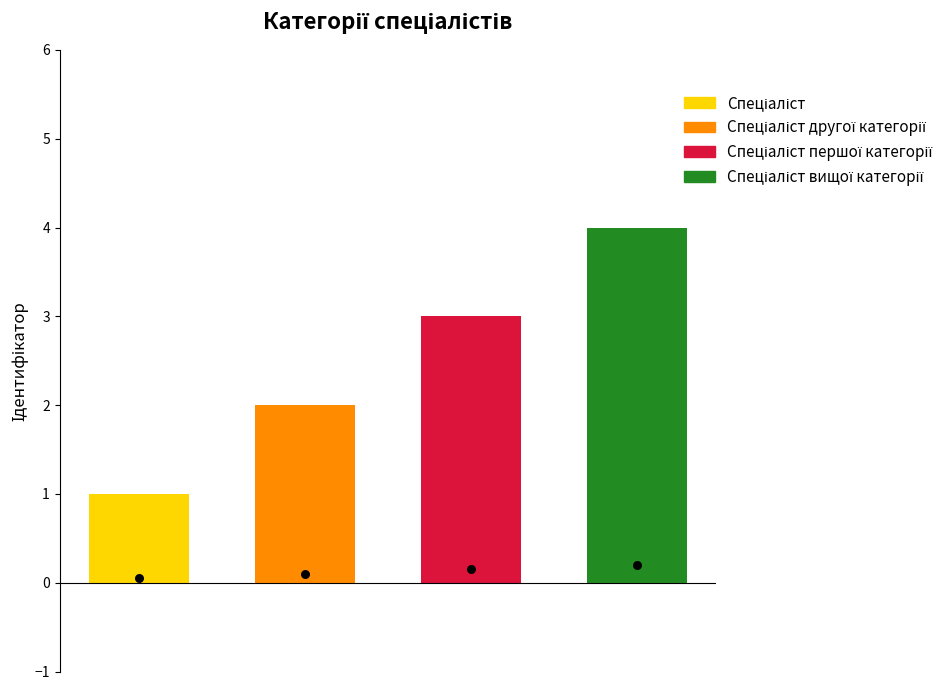

Which has a higher value, Спеціаліст or Спеціаліст другої категорії?

Спеціаліст другої категорії